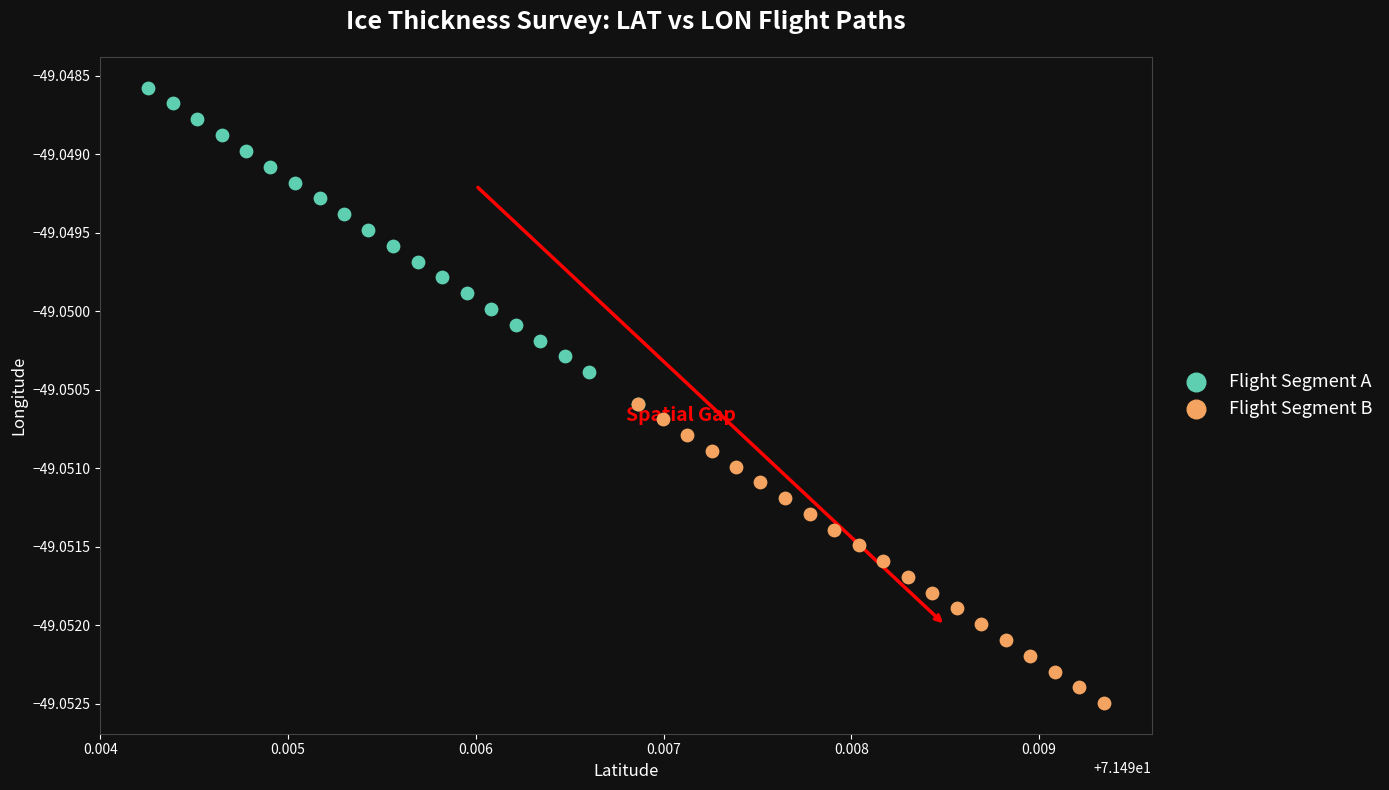

Which series reaches the minimum Y coordinate?

Flight Segment B